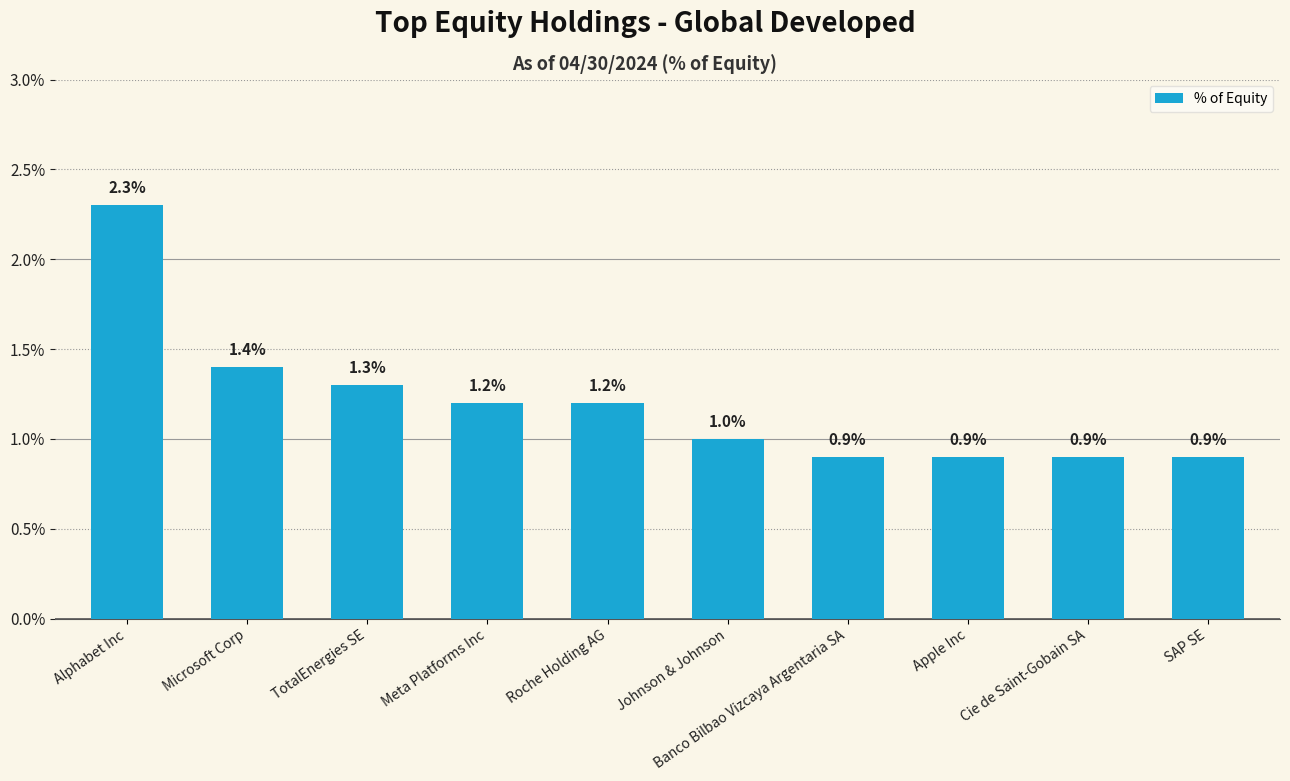

What is the sum of all values?

12.0